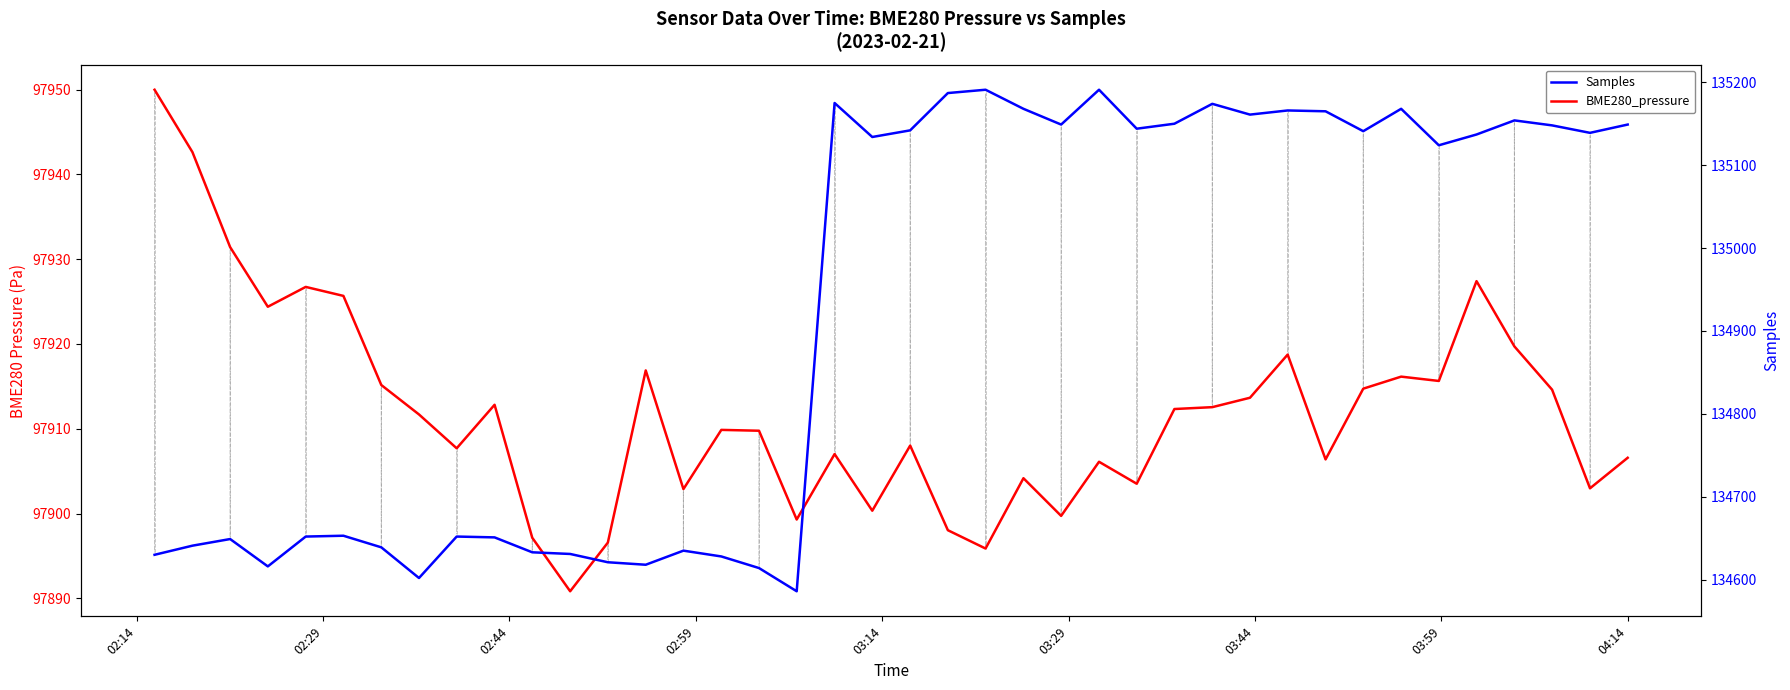

How many interior local valleys does the Samples series have?

11